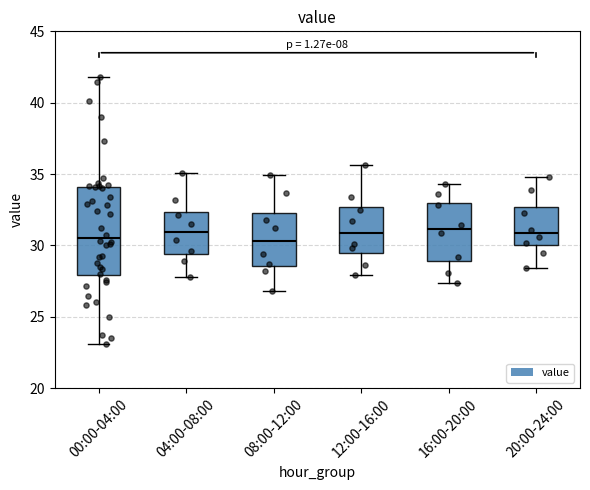

Comparing the boxes themselves (not the whiskers), which one is the tallest?

00:00-04:00